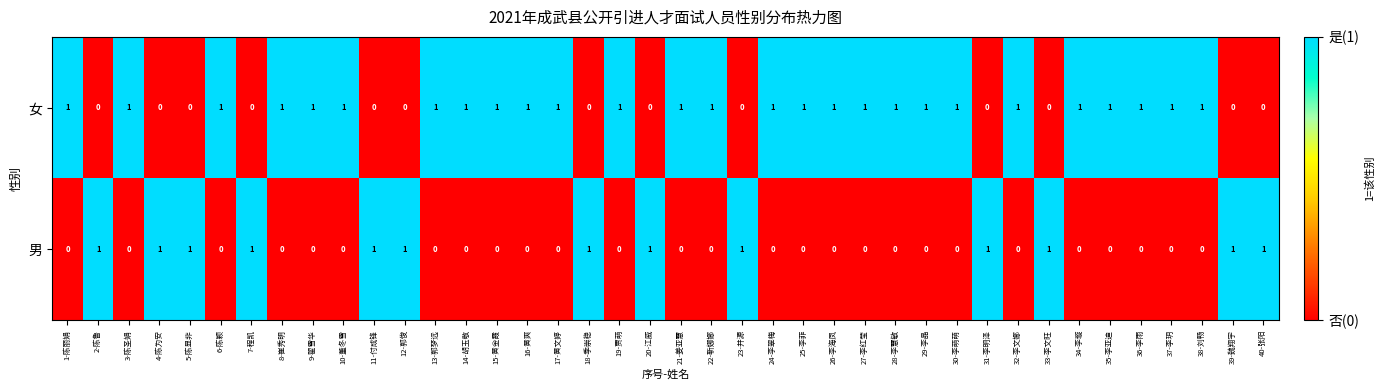

The value of 女 at 6-陈颖 is 1. True or false?

True